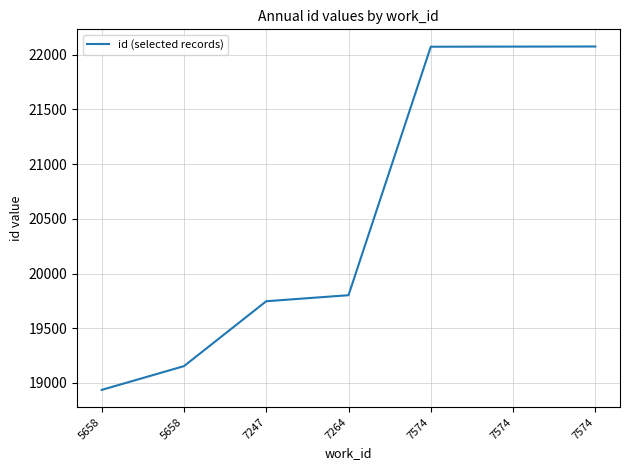

How many values are below 19802?

3